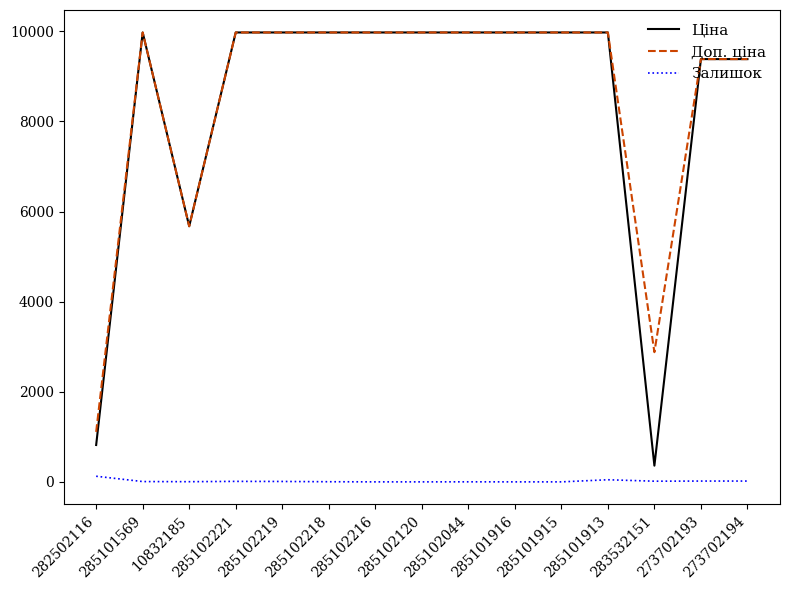

Where is the first local minimum for Ціна?

10832185